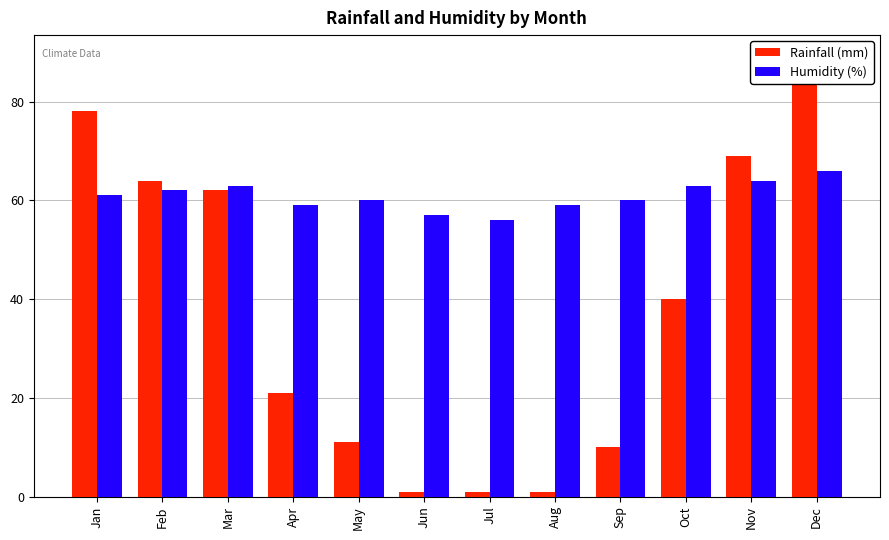

Where is Rainfall (mm) nearest to the value 45?

Oct